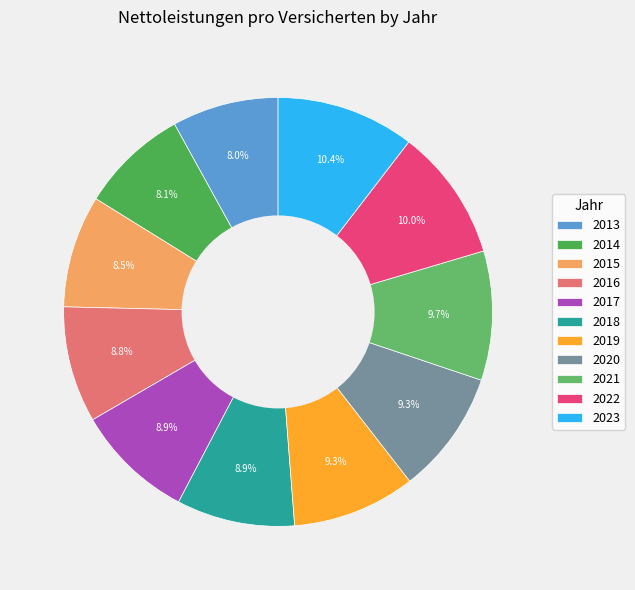

To the nearest percent, what portion does 2015 represent?

8%